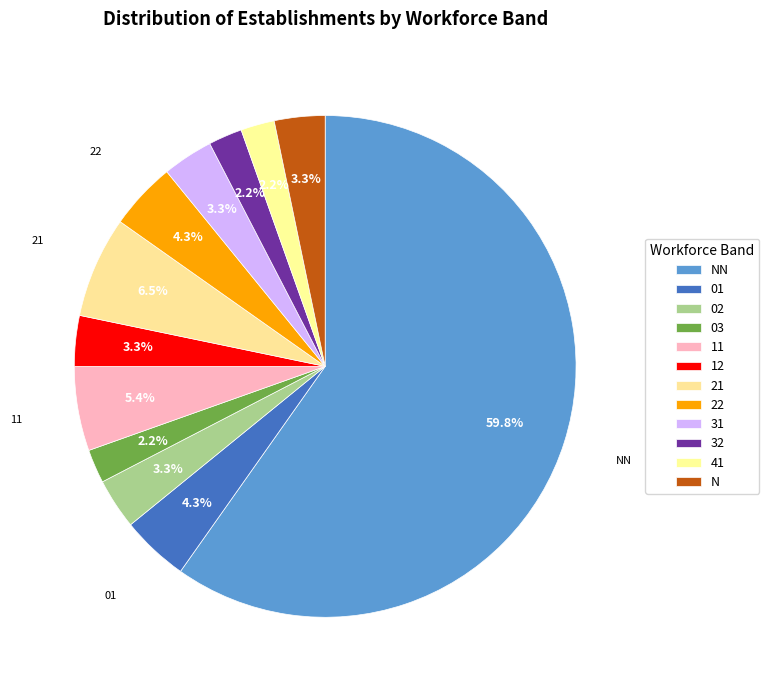

Which category has the biggest portion of the pie?

NN